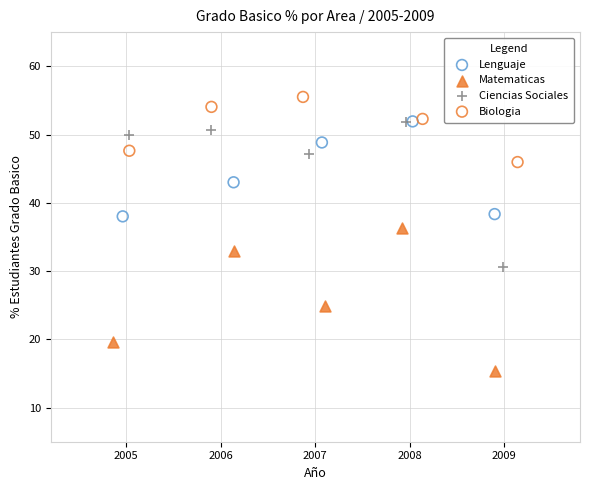

Which series reaches the minimum Y coordinate?

Matematicas